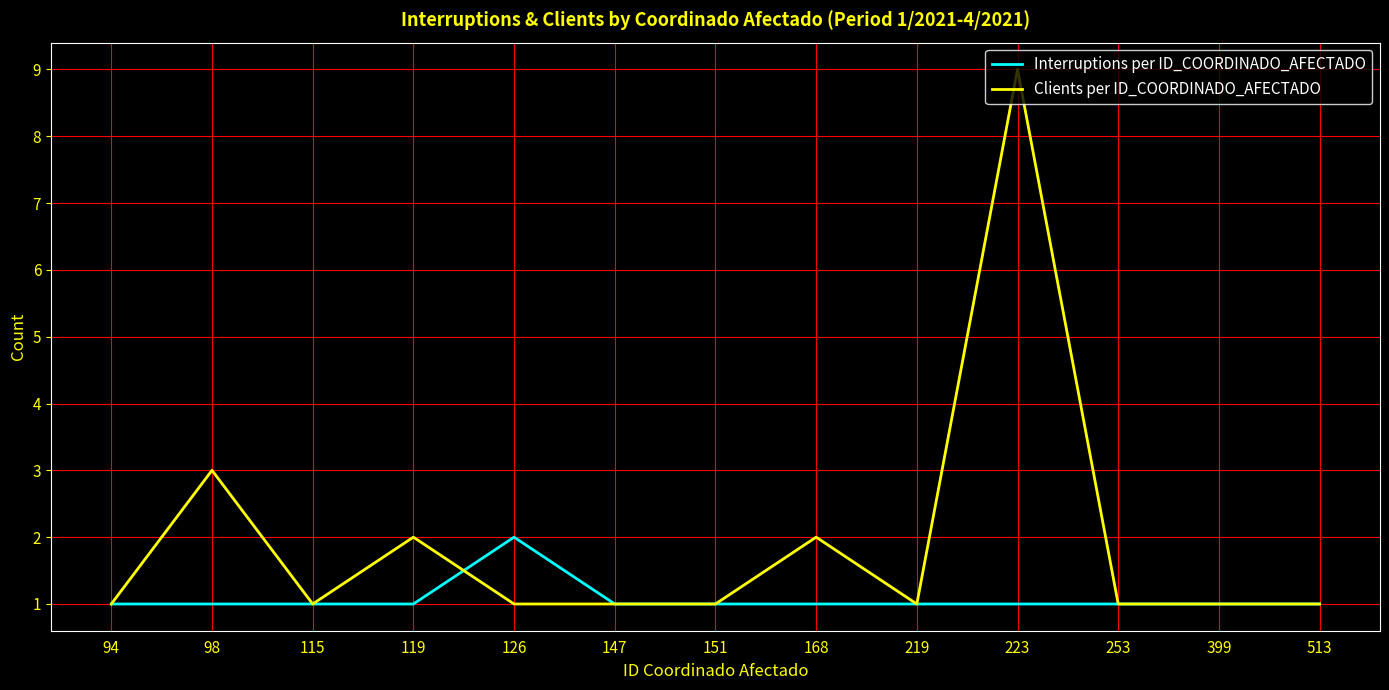

The Interruptions per ID_COORDINADO_AFECTADO series shows 2 at 223. True or false?

False